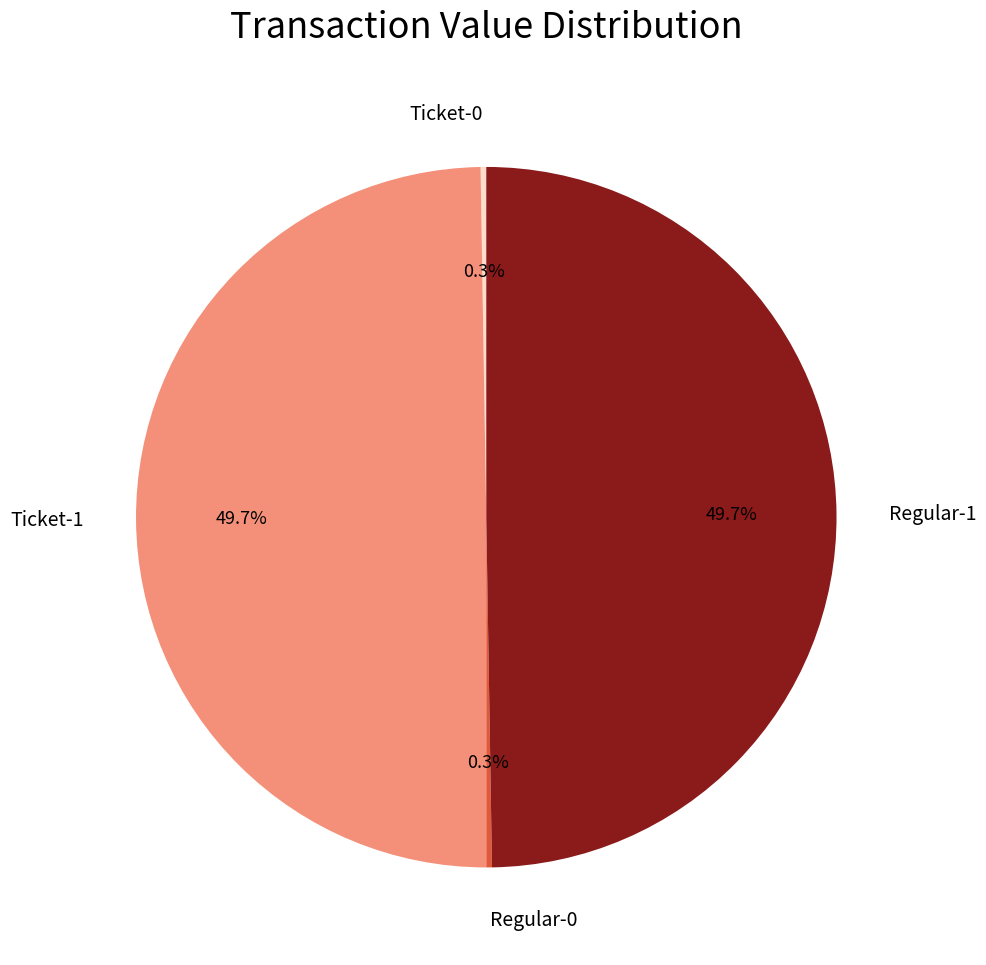

Is there a majority slice in this chart?

No